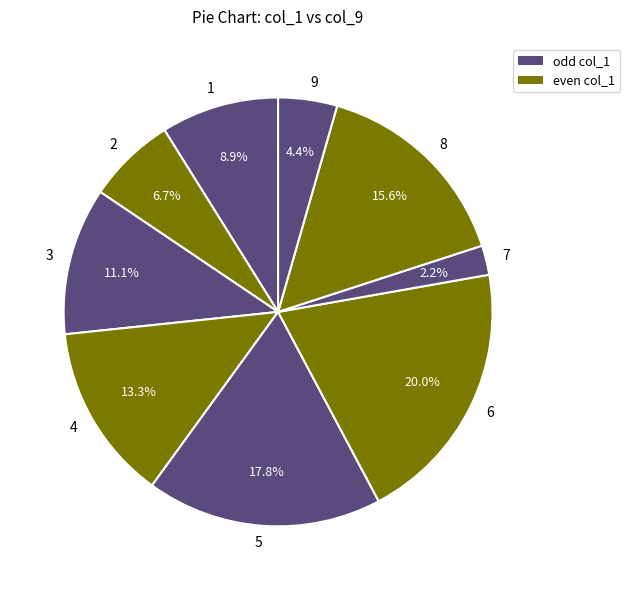

To the nearest percent, what is the combined percentage of 9 and 7?

7%